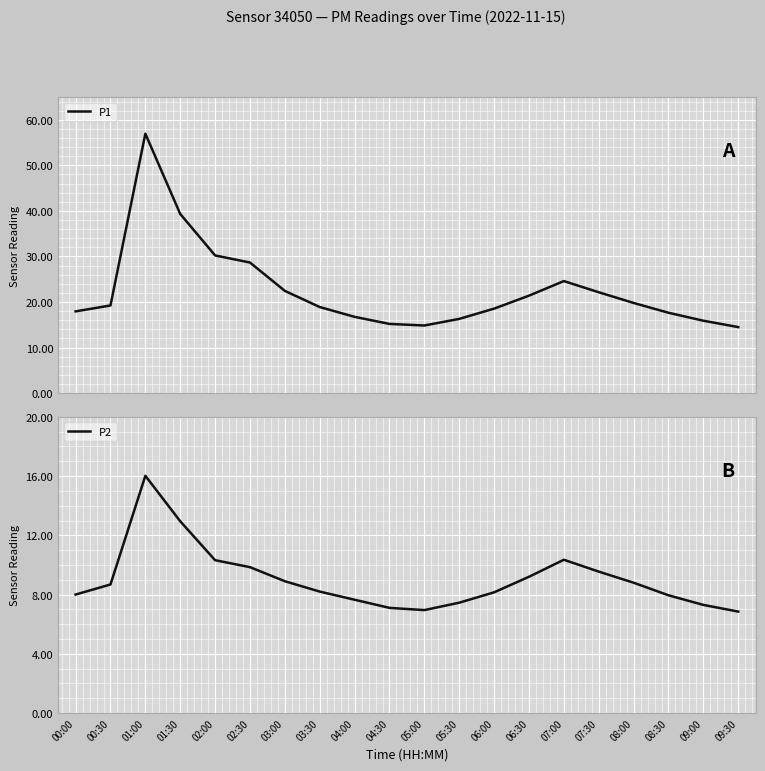

What is the total value across all series at 03:30?

27.1